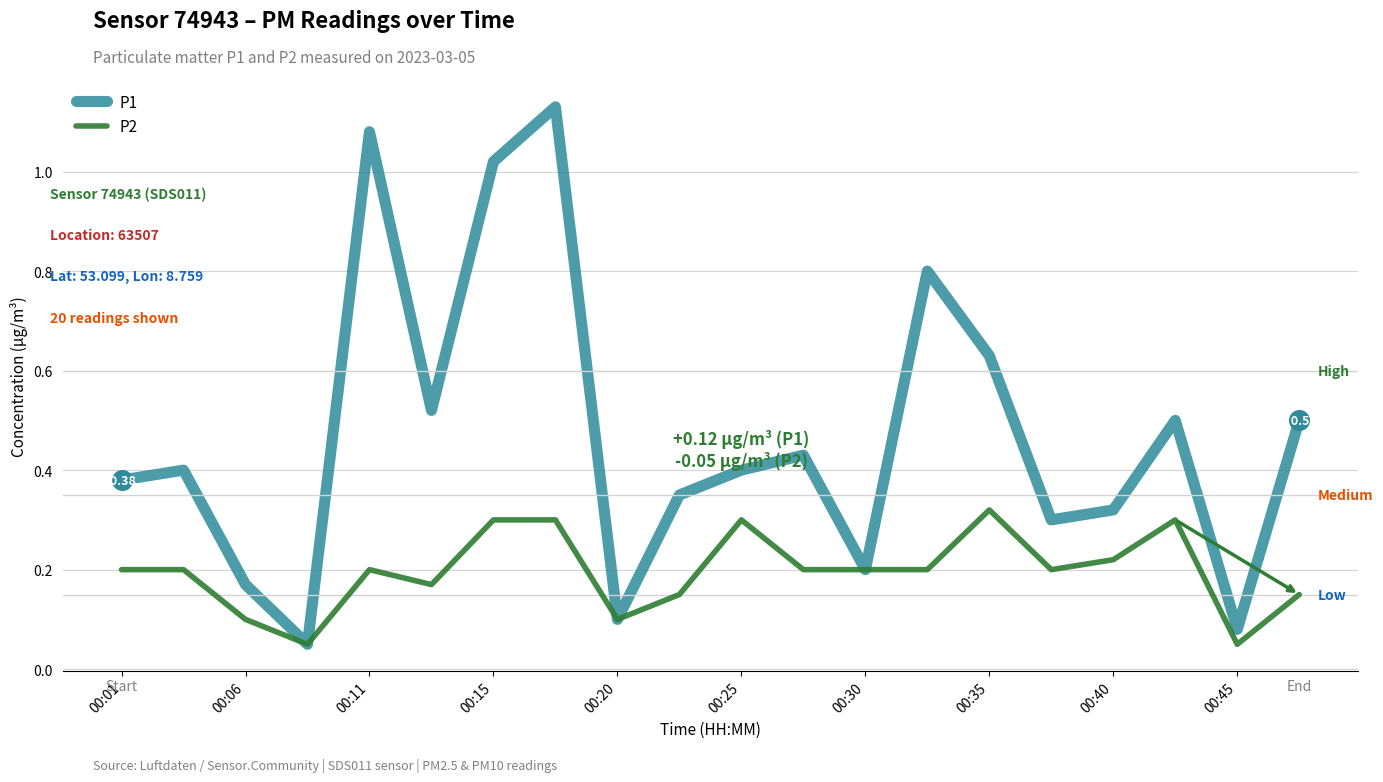

What are all the series names shown in the legend?

P1, P2